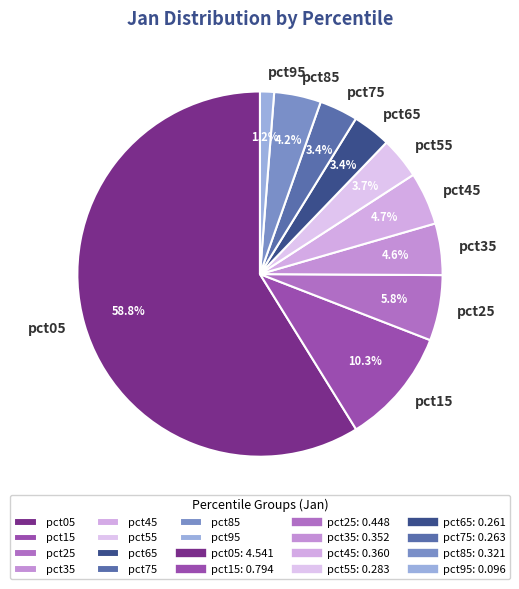

To the nearest percent, what is the average slice percentage?

10%